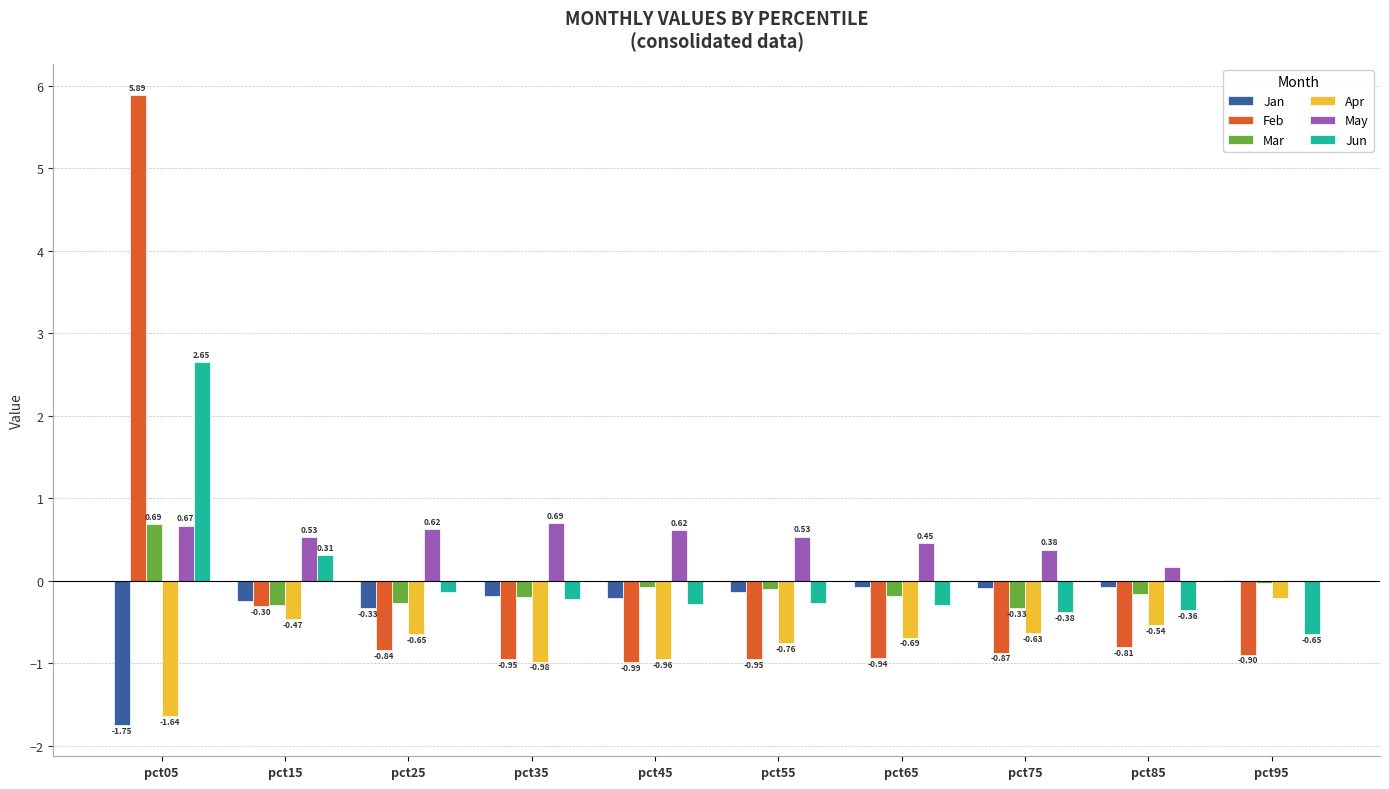

What is the total value across all series at pct05?

6.5